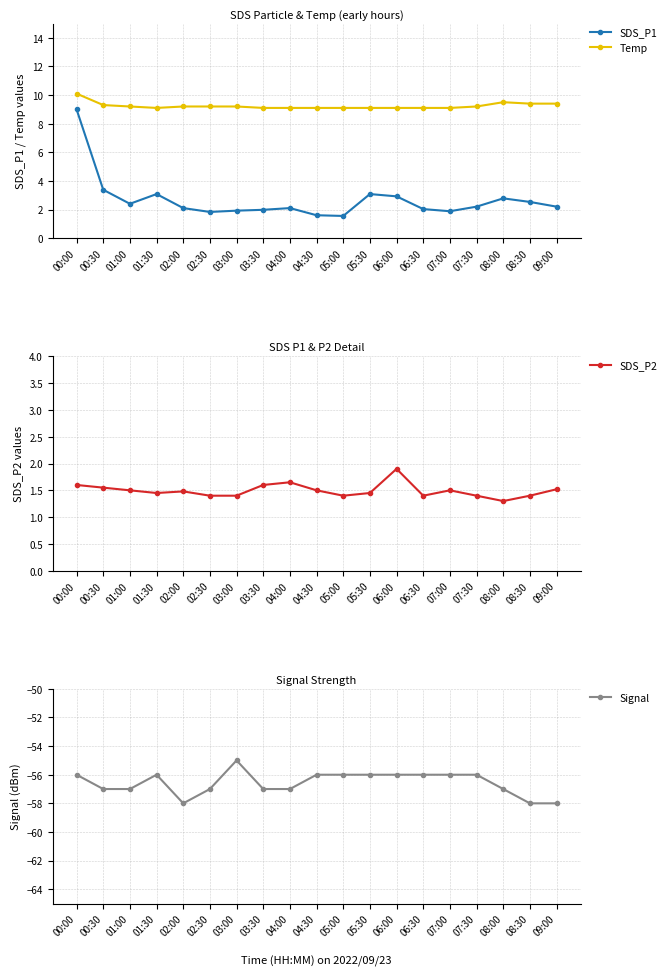

What is the label of the 11th point from the left?

05:00